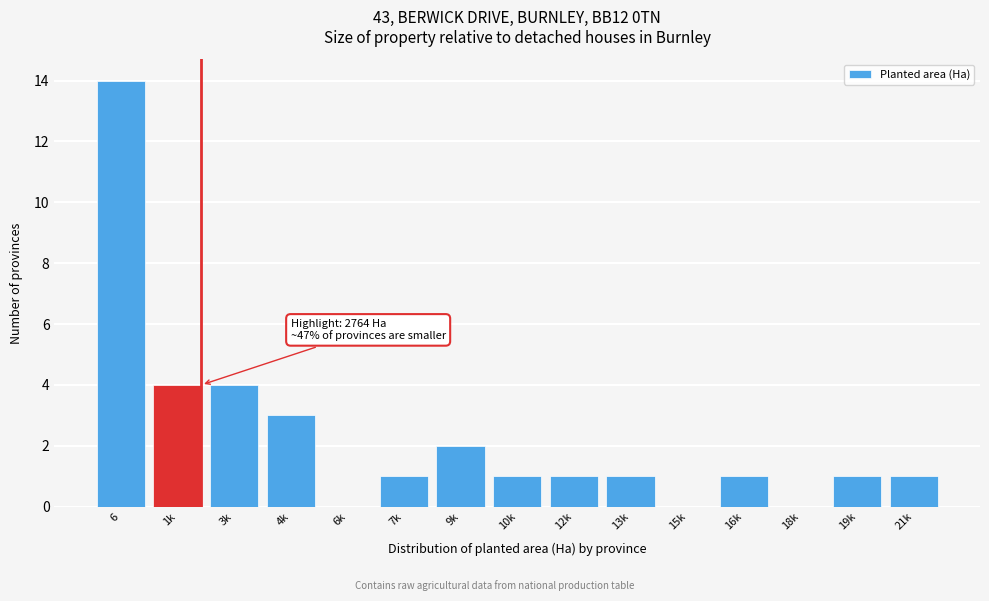

Reading left to right, transcribe all the data shown in this chart.

6=14	1k=4	3k=4	4k=3	6k=0	7k=1	9k=2	10k=1	12k=1	13k=1	15k=0	16k=1	18k=0	19k=1	21k=1